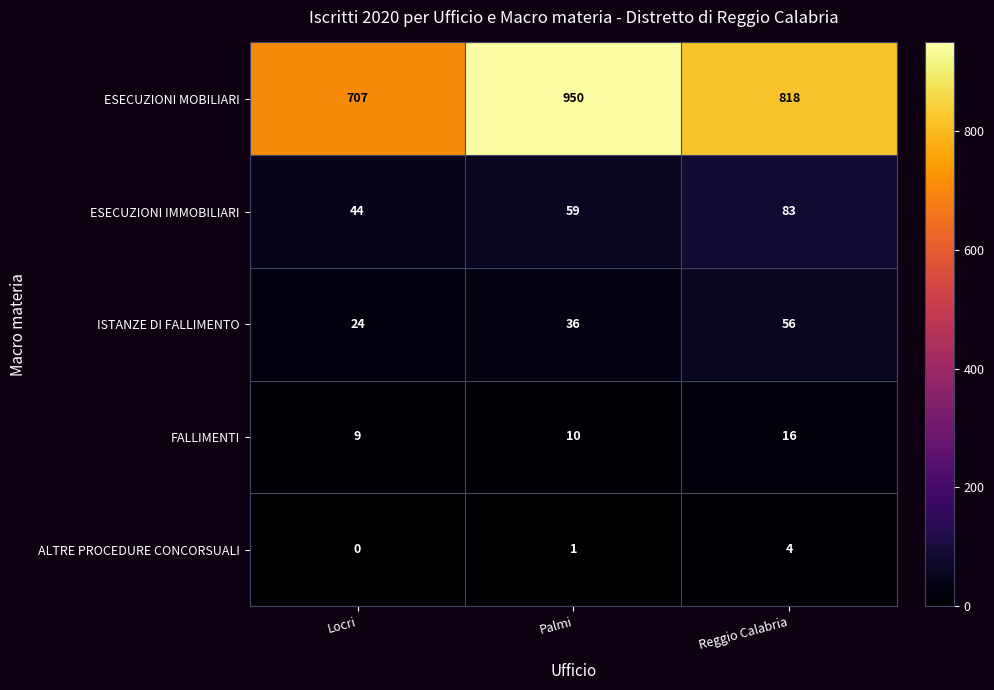

What is the difference between the ALTRE PROCEDURE CONCORSUALI values at Locri and Reggio Calabria?

4